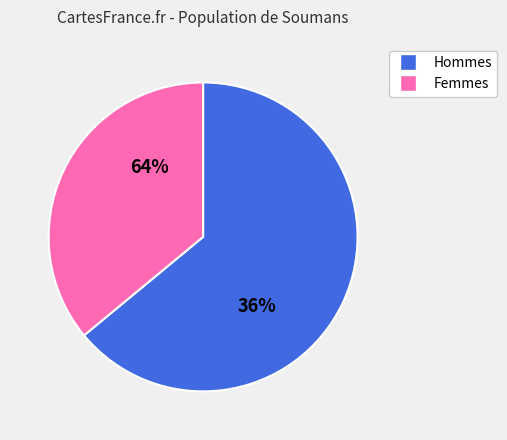

Does 2 represent more than half of the total?

No